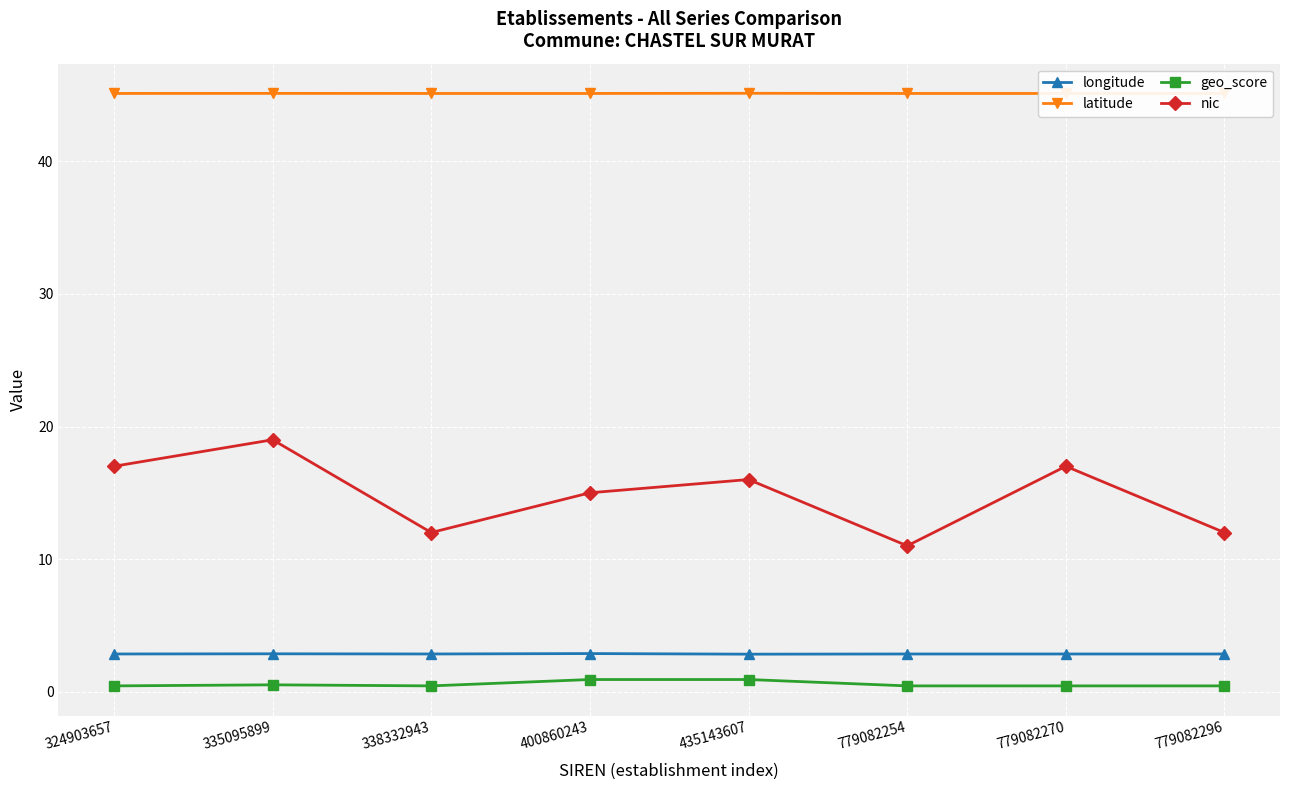

What is the average value of the latitude series?

45.1